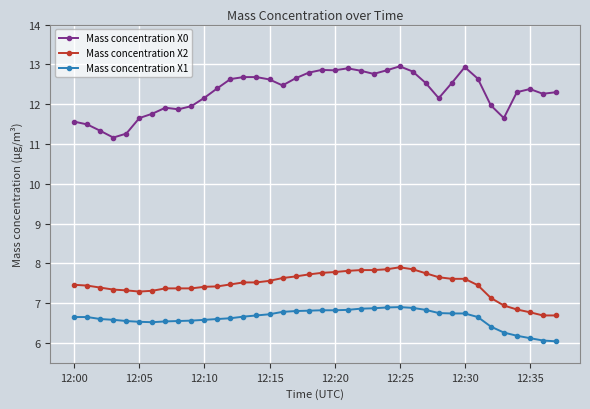

At how many categories does at least one series exceed 8?

38